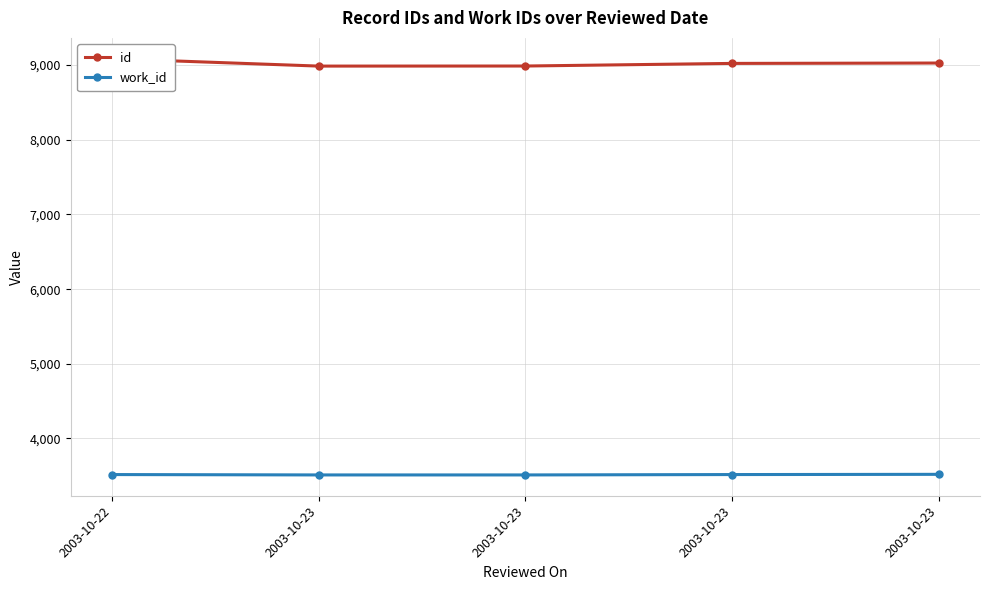

At which category is the sum across all series the highest?

2003-10-22